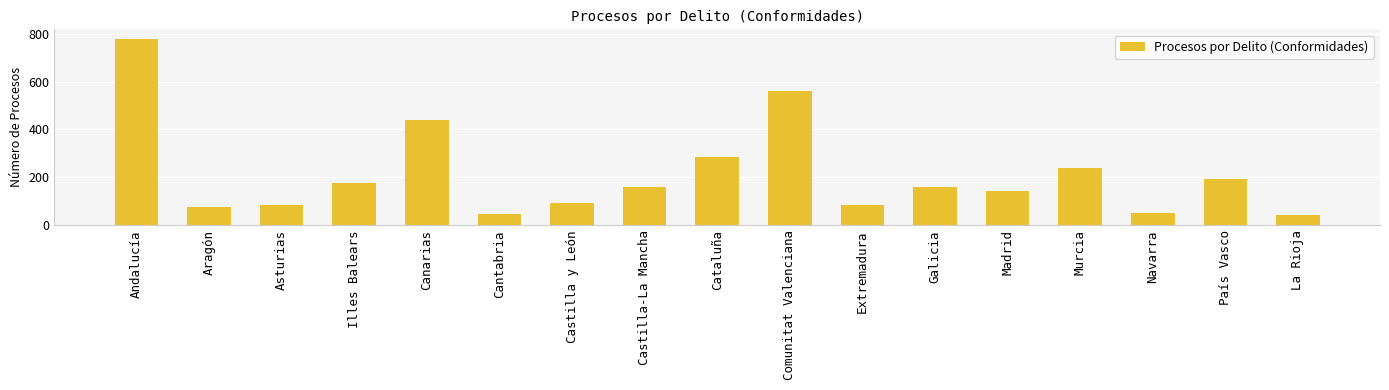

What is the smallest value displayed?

42